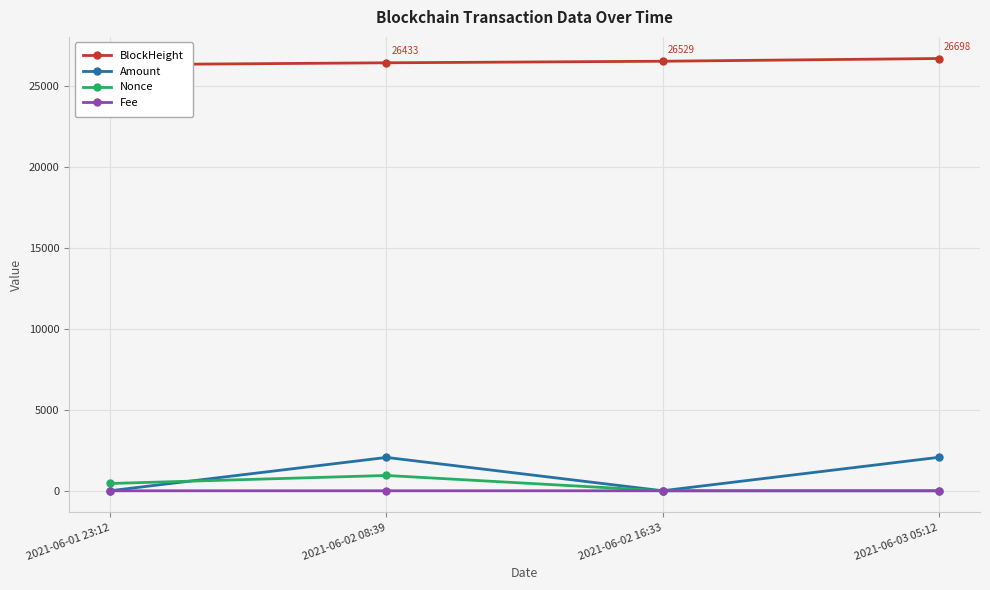

How many series are shown in this chart?

4